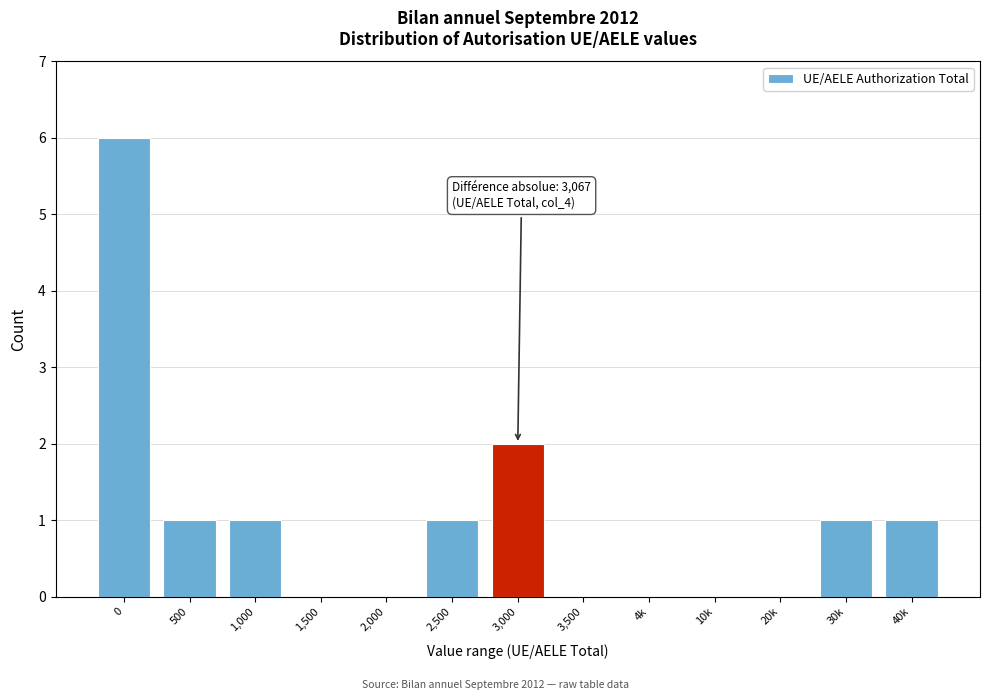

Reading left to right, list all the values displayed in this chart.

0=6	500=1	1,000=1	1,500=0	2,000=0	2,500=1	3,000=2	3,500=0	4k=0	10k=0	20k=0	30k=1	40k=1